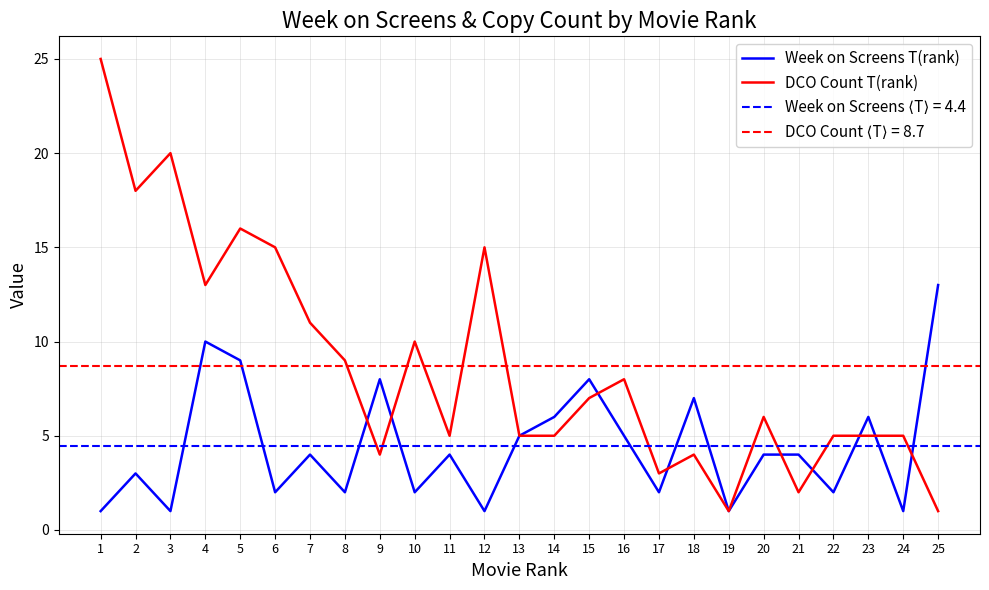

Where does the DCO Count T(rank) series first go above 6?

1